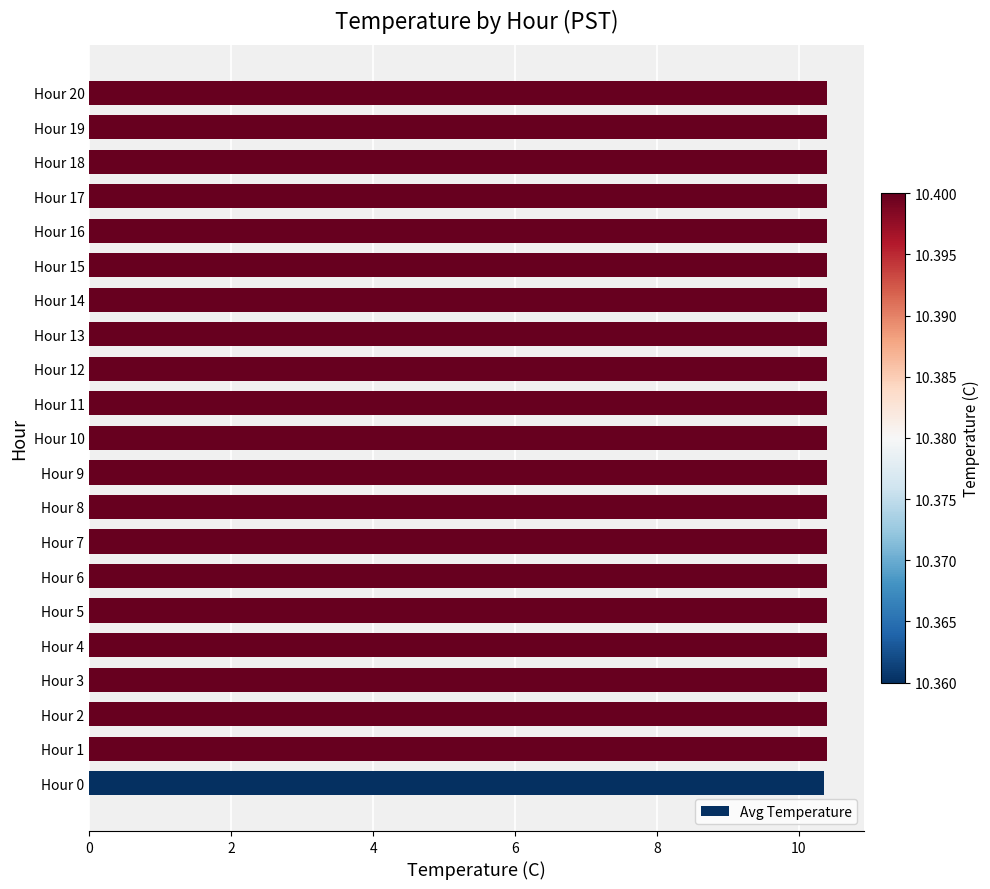

What is the average value?

10.4